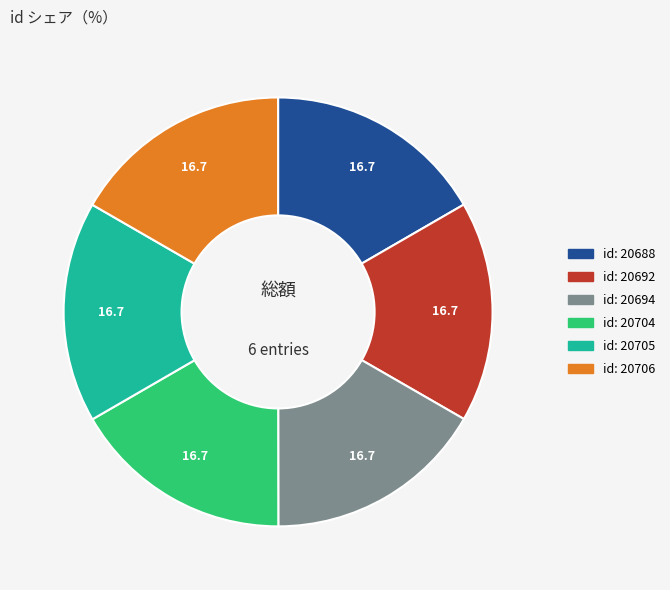

Is there a majority slice in this chart?

No